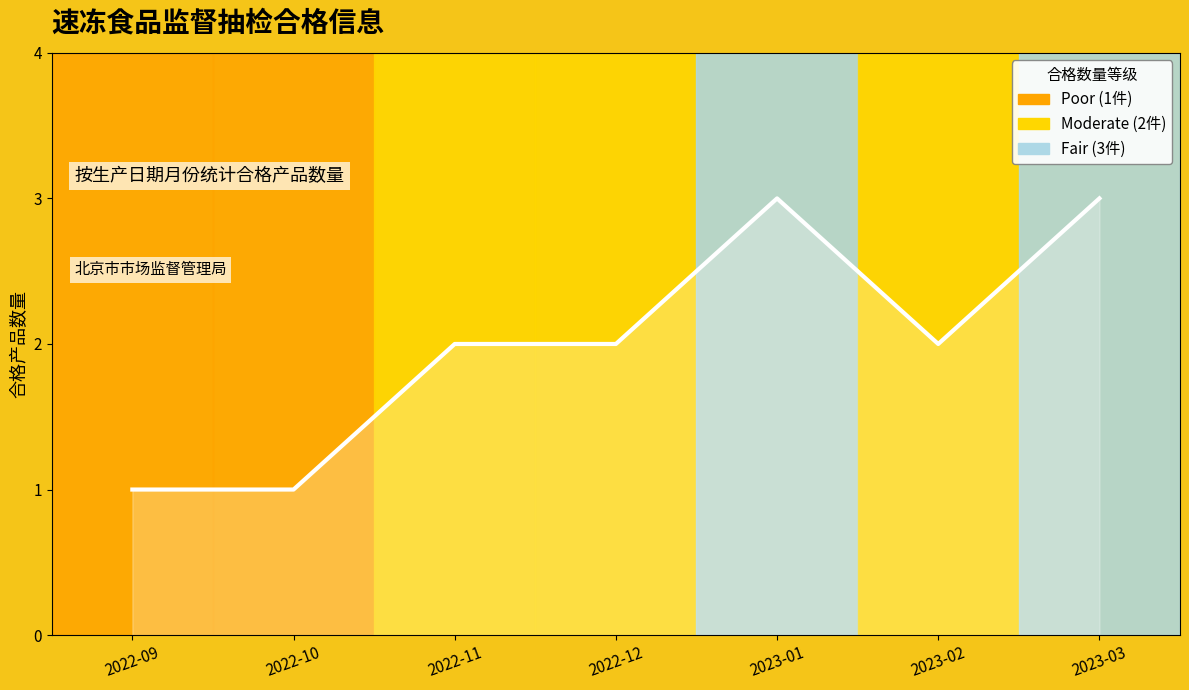

True or false: the data has more than 1 interior local peaks.

False